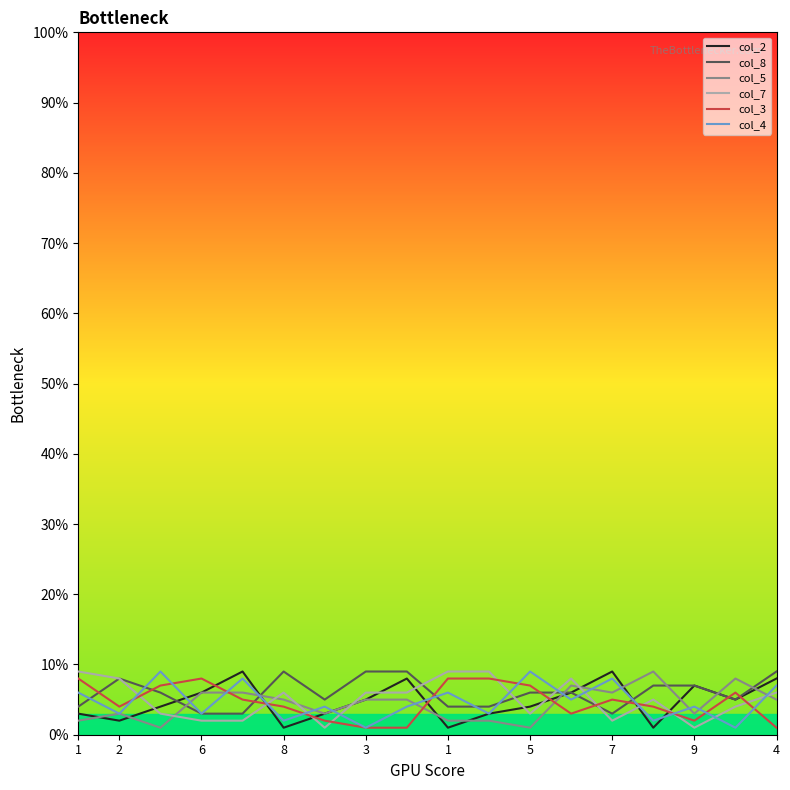

Which series ends up on top after the final intersection of col_7 and col_5?

col_7